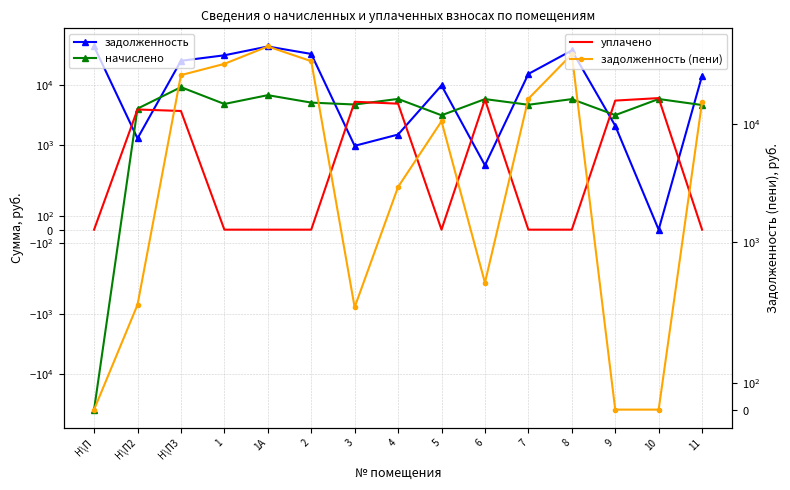

Reading right to left, transcribe all the data shown in this chart.

задолженность: 11=14209.9	10=0.0	9=2084.8	8=37376.9	7=15183.0	6=482.4	5=9775.4	4=1486.4	3=964.4	2=32720.4	1А=43523.8	1=31044.0	Н\П3=25138.2	Н\П2=1282.2	Н\П=43523.8
начислено: 11=4608.0	10=5808.0	9=3129.6	8=5779.2	7=4656.0	6=5788.8	5=3110.4	4=5827.2	3=4704.0	2=5059.2	1А=6729.6	1=4800.0	Н\П3=9148.8	Н\П2=4012.8	Н\П=-38476.6
уплачено: 11=0.0	10=6015.4	9=5465.2	8=0.0	7=0.0	6=5698.4	5=0.0	4=4856.8	3=5224.9	2=0.0	1А=0.0	1=0.0	Н\П3=3669.1	Н\П2=3886.0	Н\П=0.0
задолженность (пени): 11=15361.9	10=0.0	9=0.0	8=38821.7	7=16347.0	6=482.4	5=10553.0	4=2943.2	3=389.0	2=33985.2	1А=45206.2	1=32244.0	Н\П3=25900.6	Н\П2=398.5	Н\П=0.0